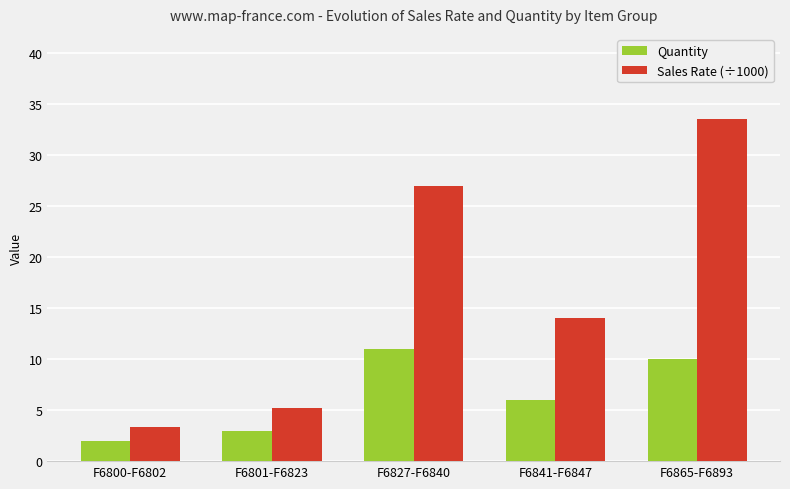

What is the label of the 3rd bar from the left?

F6827-F6840